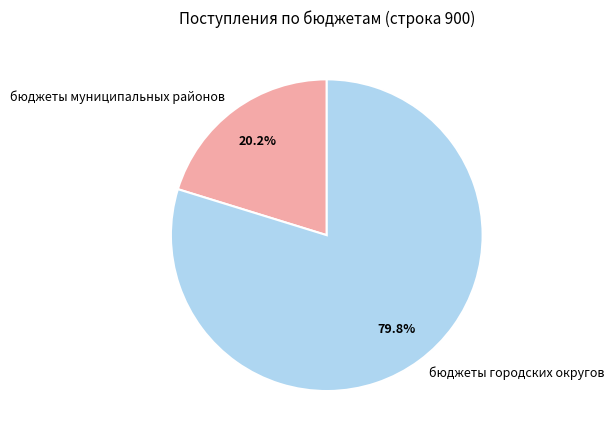

Which slice represents more than half of the pie?

бюджеты городских округов